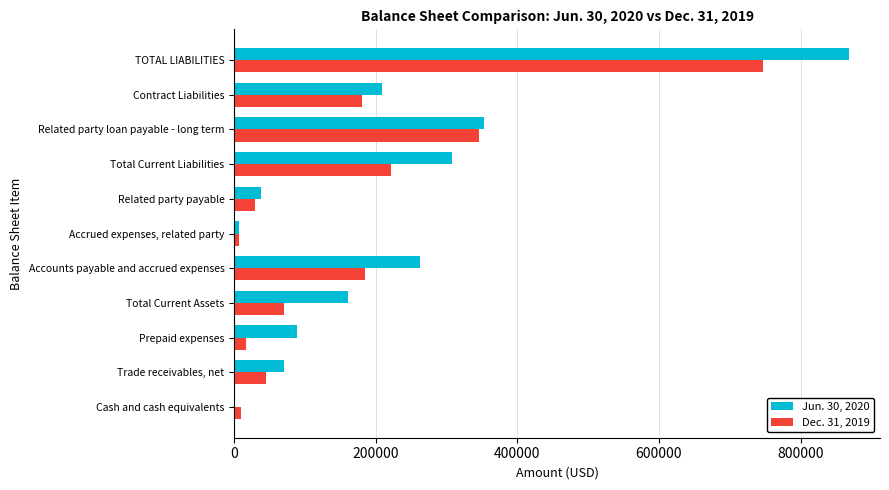

What is the total value across all series at Trade receivables, net?

115218